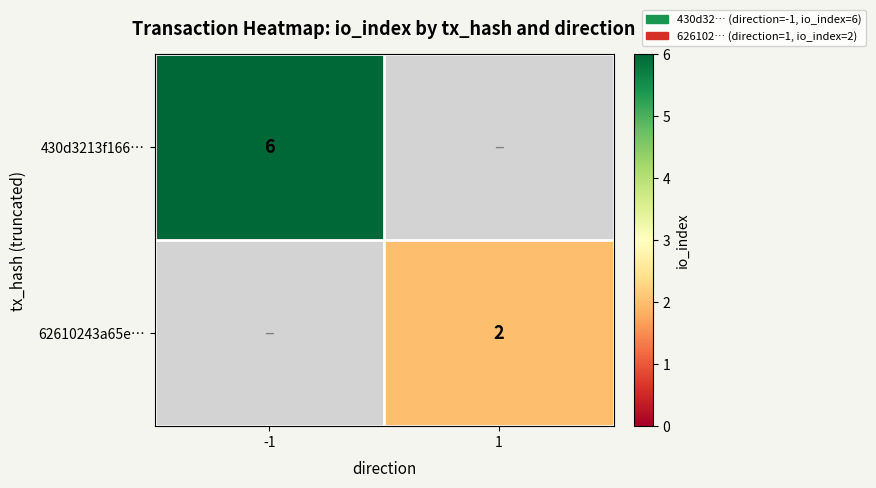

Count the number of categories in the chart.

2